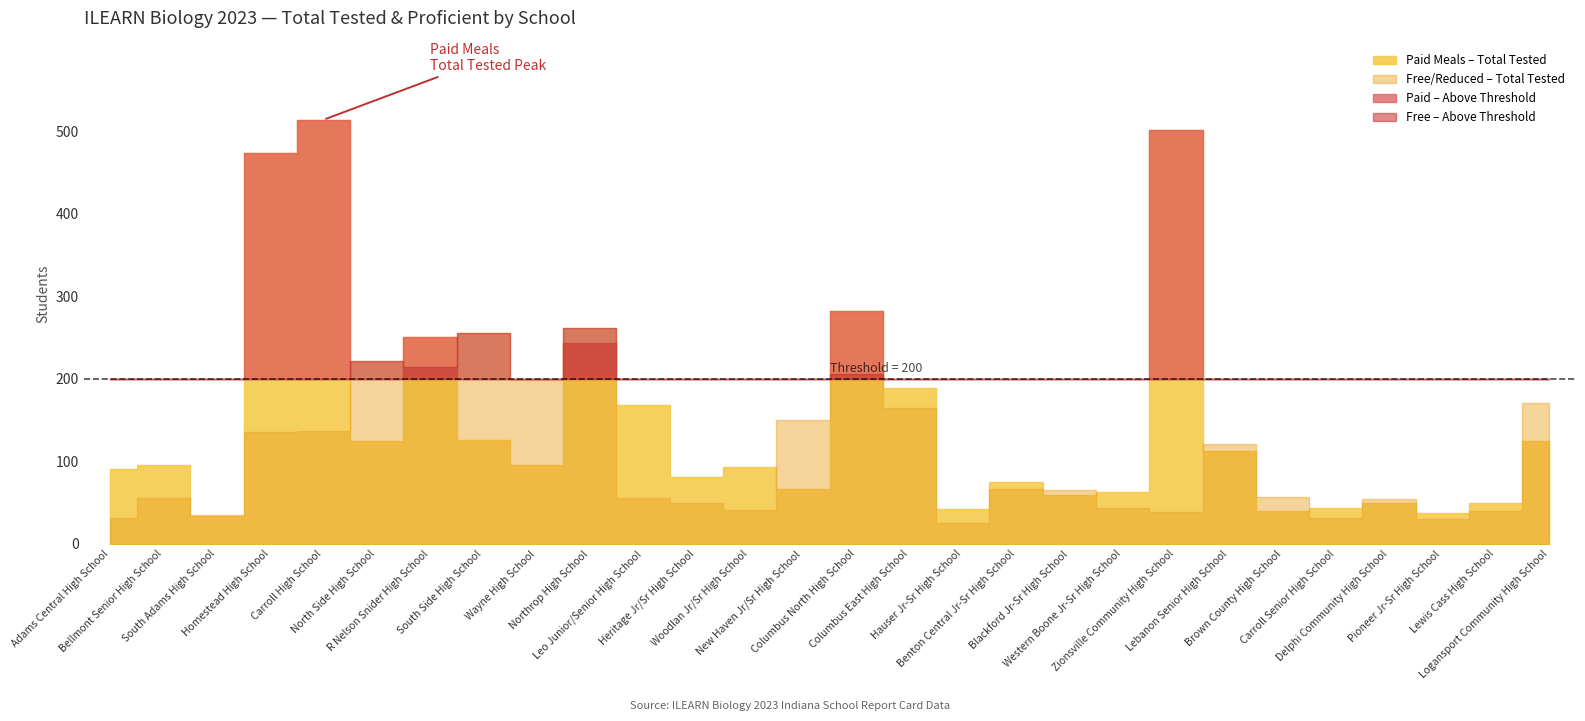

How many data points in paid_proficient are above 42?

13